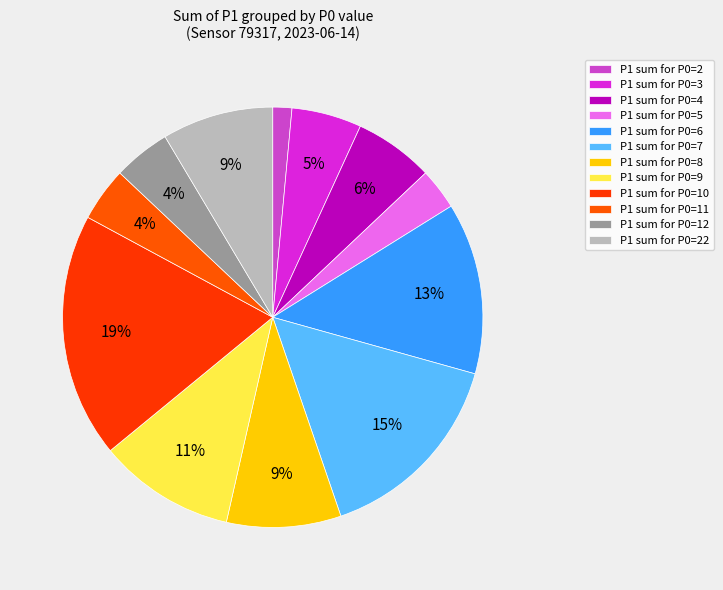

How many segments does this pie chart have?

12